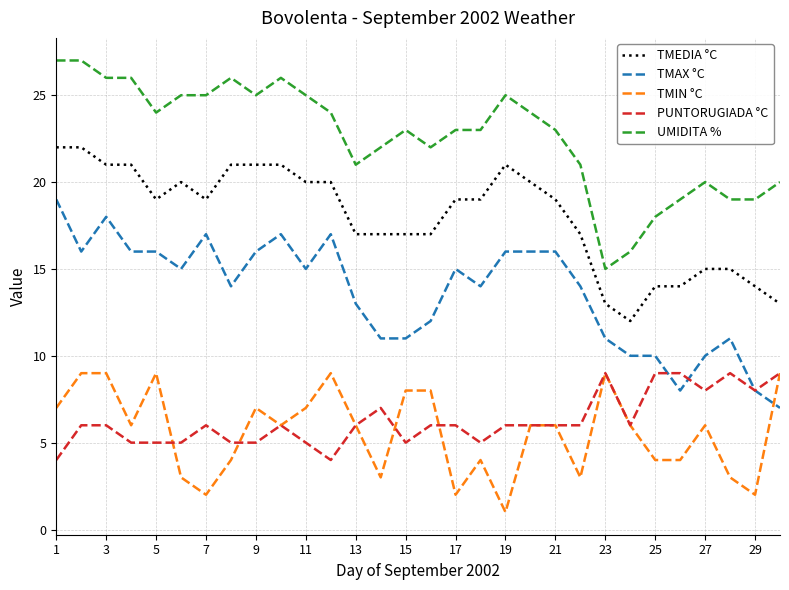

What is the maximum value for PUNTORUGIADA °C?

9